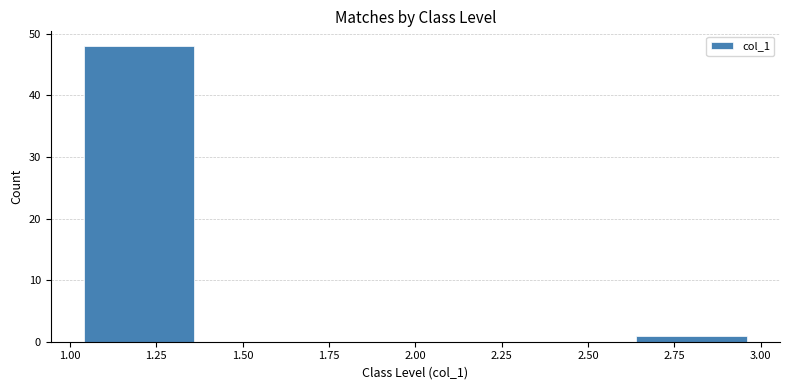

Reading left to right, list every bar in this chart as the range it spans on the x-axis followed by its height. The values are not printed on the chart, so give them approximately, as read against the axis.

1.0 to 1.4: 48
1.4 to 1.8: 0
1.8 to 2.2: 0
2.2 to 2.6: 0
2.6 to 3.0: 1